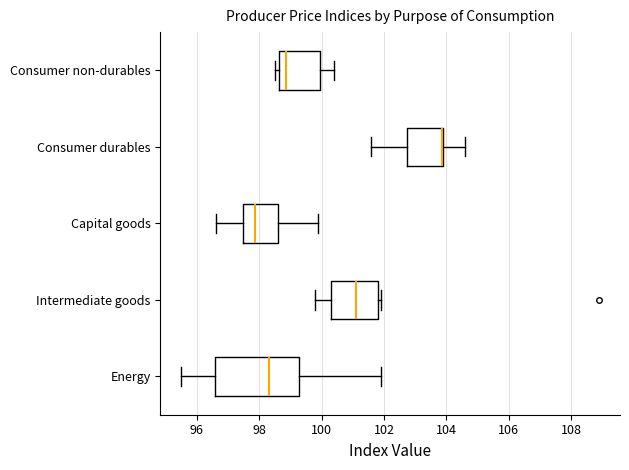

Where does the right whisker of the box for Consumer durables end on the x-axis? The values are not printed on the chart, so give them approximately, as read against the axis.

104.6